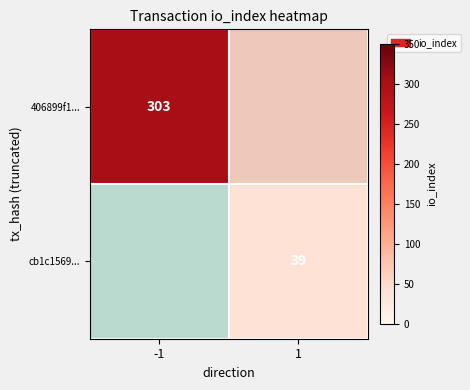

Count the number of data series in this chart.

2